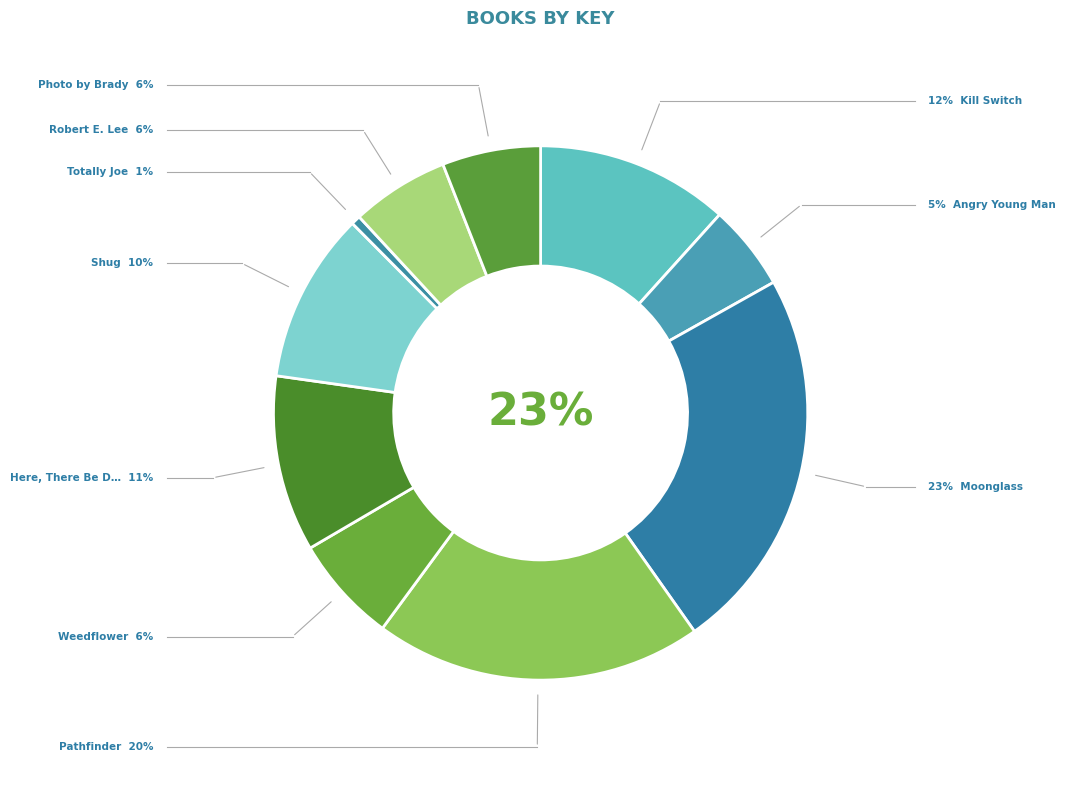

How many slices are in this pie chart?

10